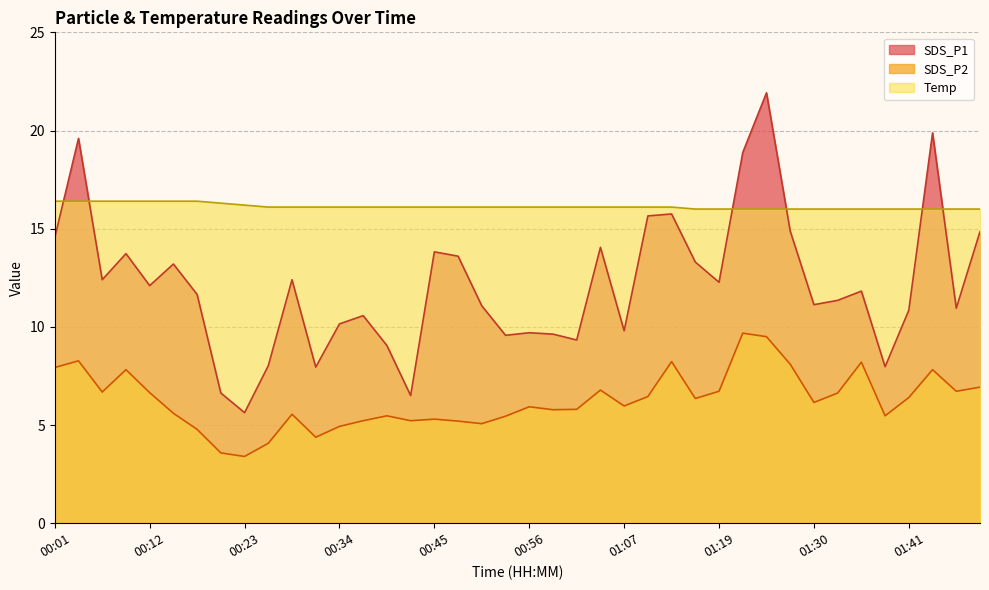

Rank the categories by SDS_P2 value from highest to lowest.

01:21, 01:24, 00:04, 01:13, 01:35, 01:27, 00:01, 00:09, 01:44, 01:50, 01:05, 01:19, 01:47, 00:07, 00:12, 01:33, 01:10, 01:41, 01:16, 01:30, 01:07, 00:56, 01:02, 00:59, 00:15, 00:29, 00:40, 01:38, 00:54, 00:45, 00:37, 00:43, 00:48, 00:51, 00:34, 00:18, 00:31, 00:26, 00:20, 00:23